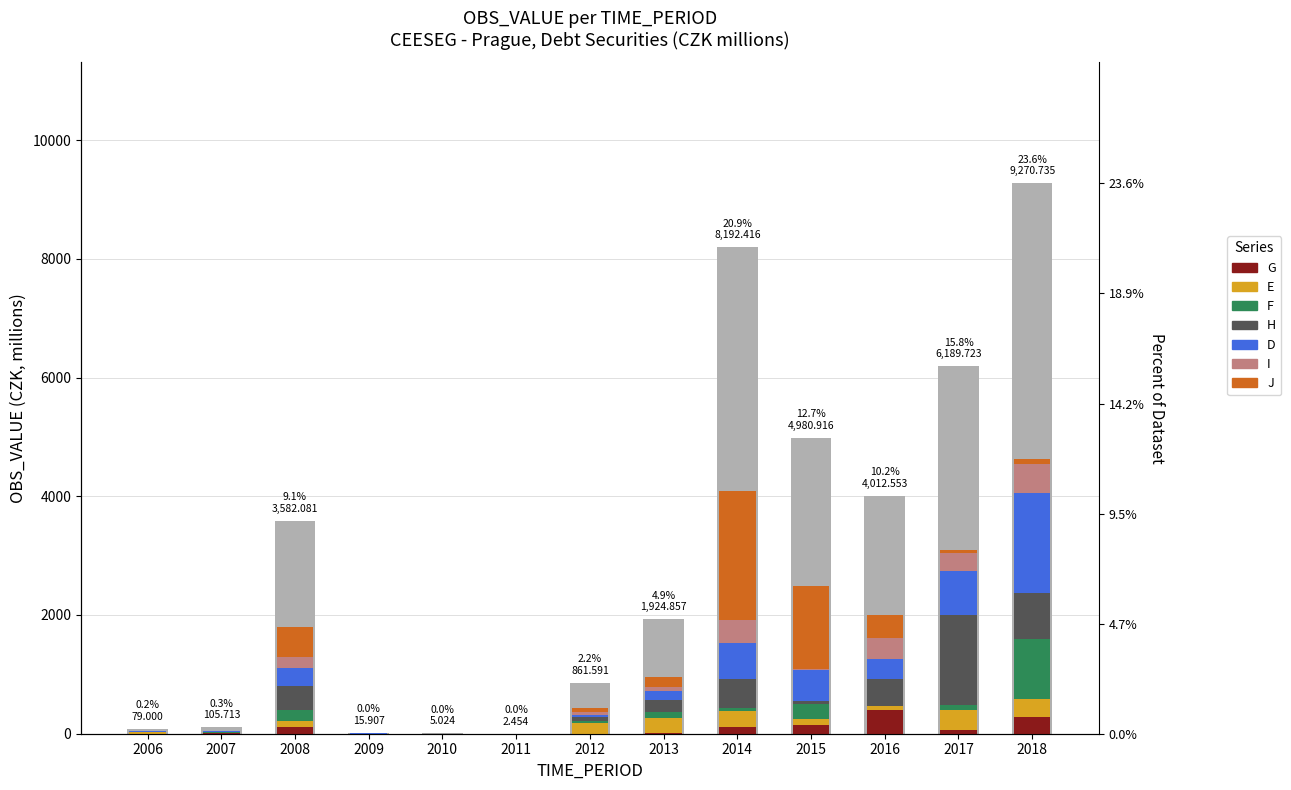

Rank the categories by value from lowest to highest.

2011, 2010, 2009, 2006, 2007, 2012, 2013, 2008, 2016, 2015, 2017, 2014, 2018